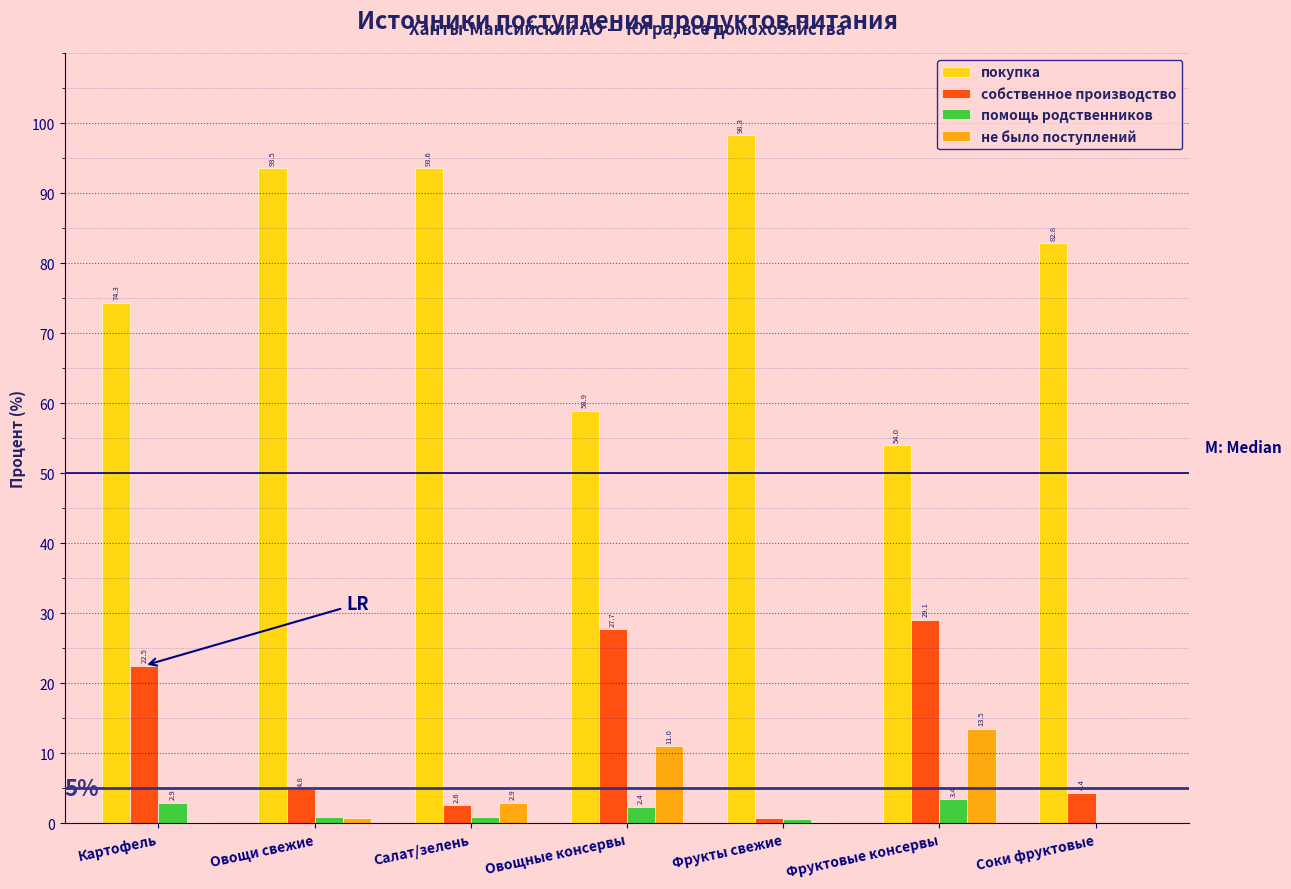

At which label does покупка first exceed 82?

Овощи свежие